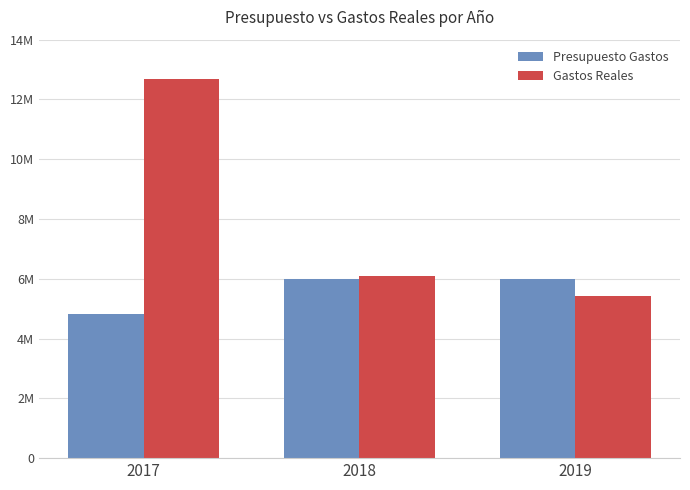

What is the total value across all series at 2017?

17505624.5